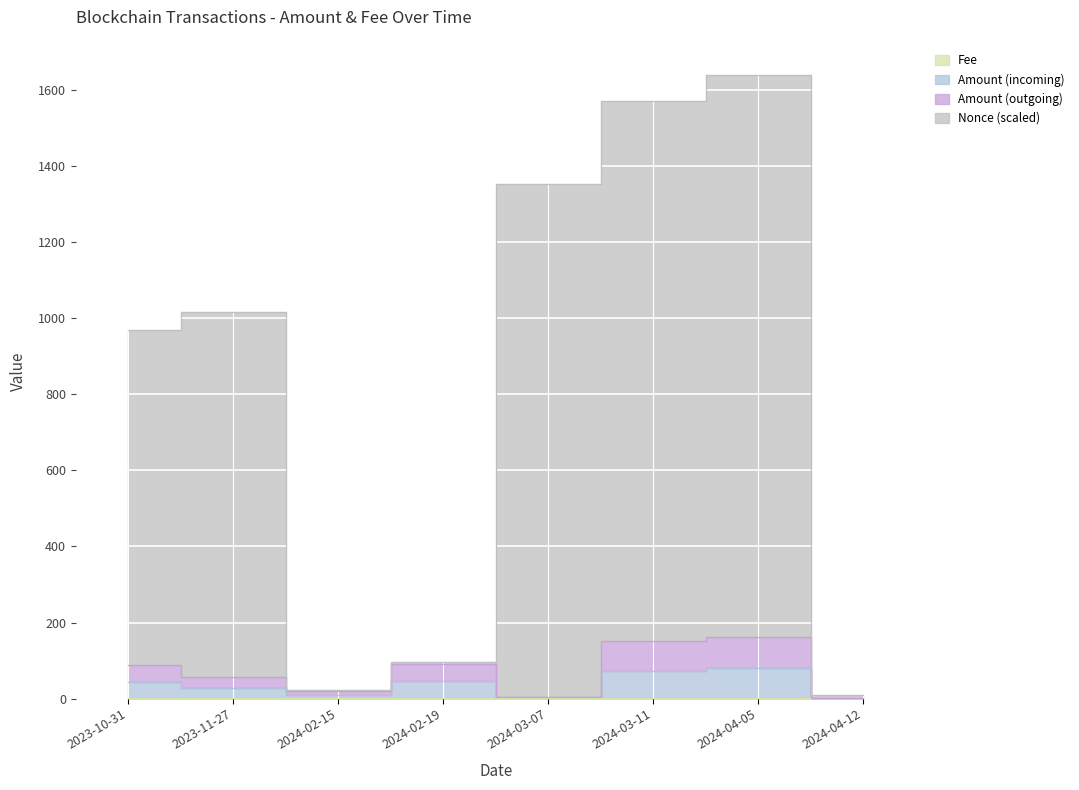

Which has a higher value, 2024-04-05 or 2023-11-27?

2024-04-05